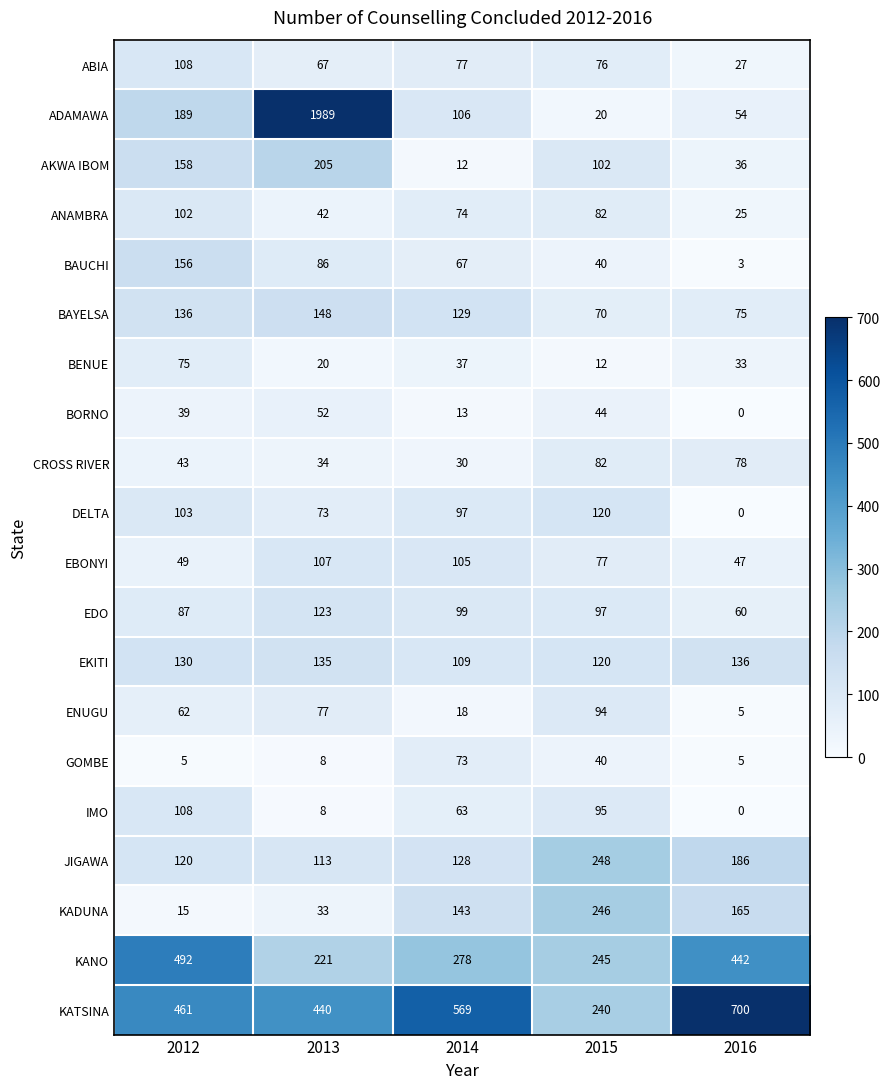

Where does the ANAMBRA series first go above 74?

2012